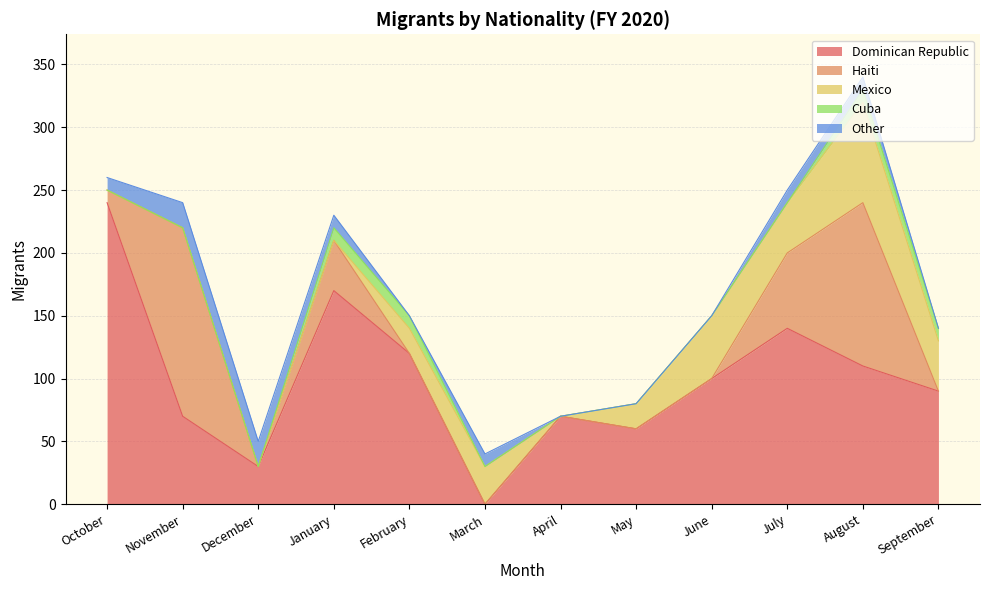

What is the label of the 12th point from the right?

October